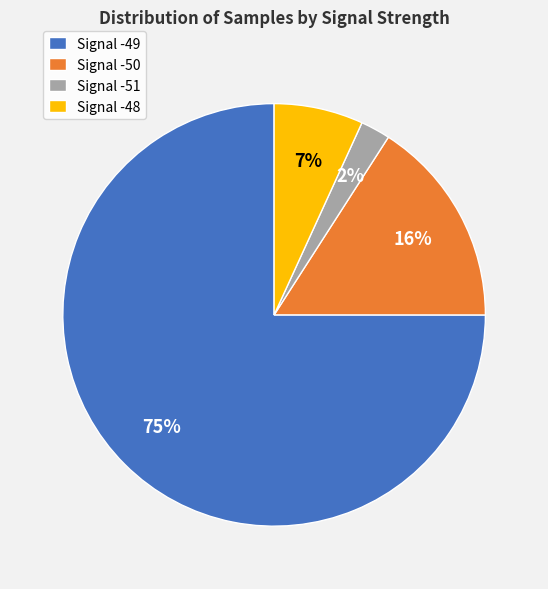

Is it true that Signal -49 is 75% of the pie?

True